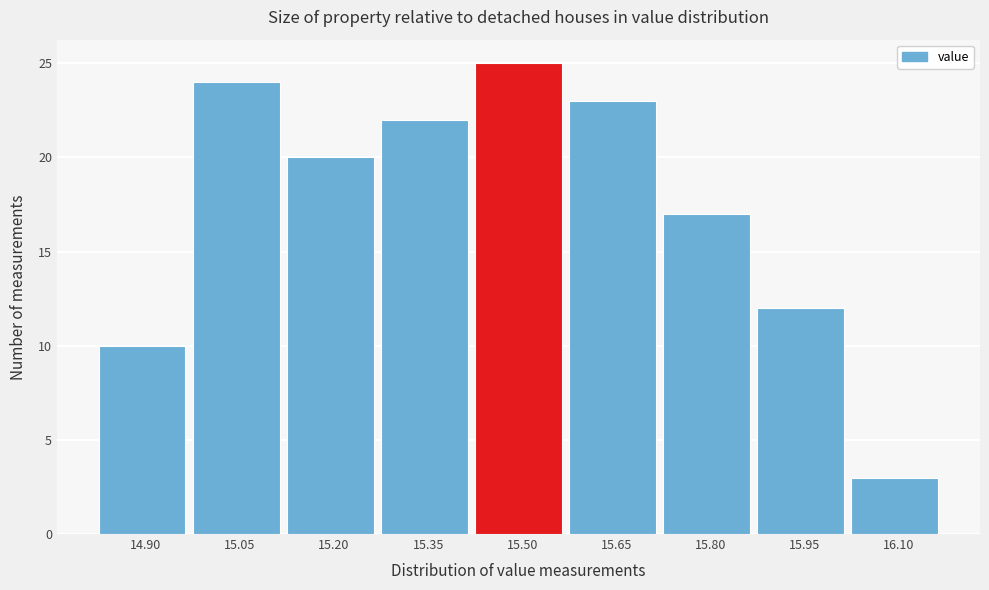

Reading left to right, what are all the values shown in this chart?

14.90=10	15.05=24	15.20=20	15.35=22	15.50=25	15.65=23	15.80=17	15.95=12	16.10=3